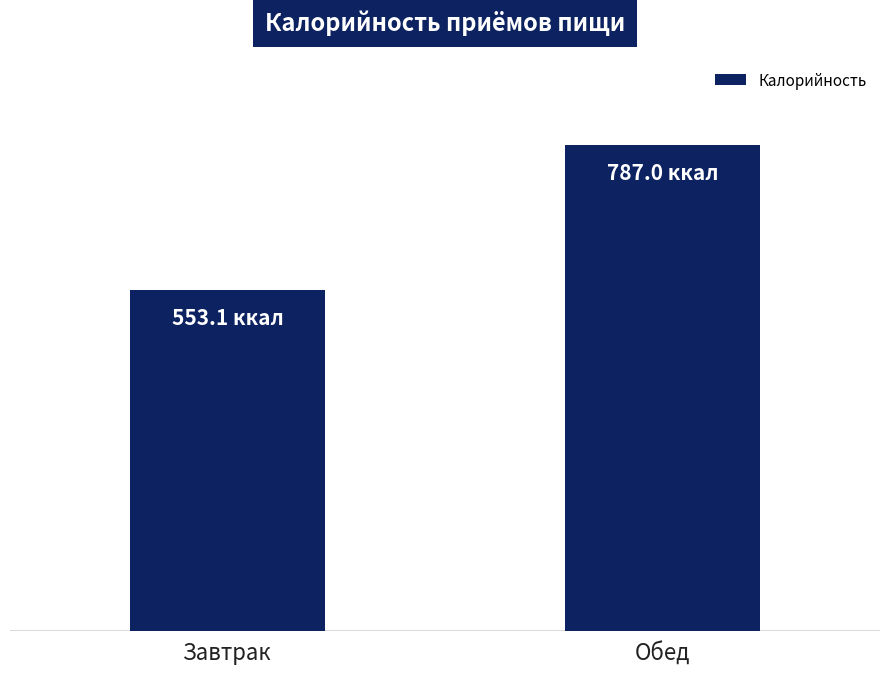

Reading left to right, transcribe all the data shown in this chart.

Завтрак=553.1	Обед=787.0